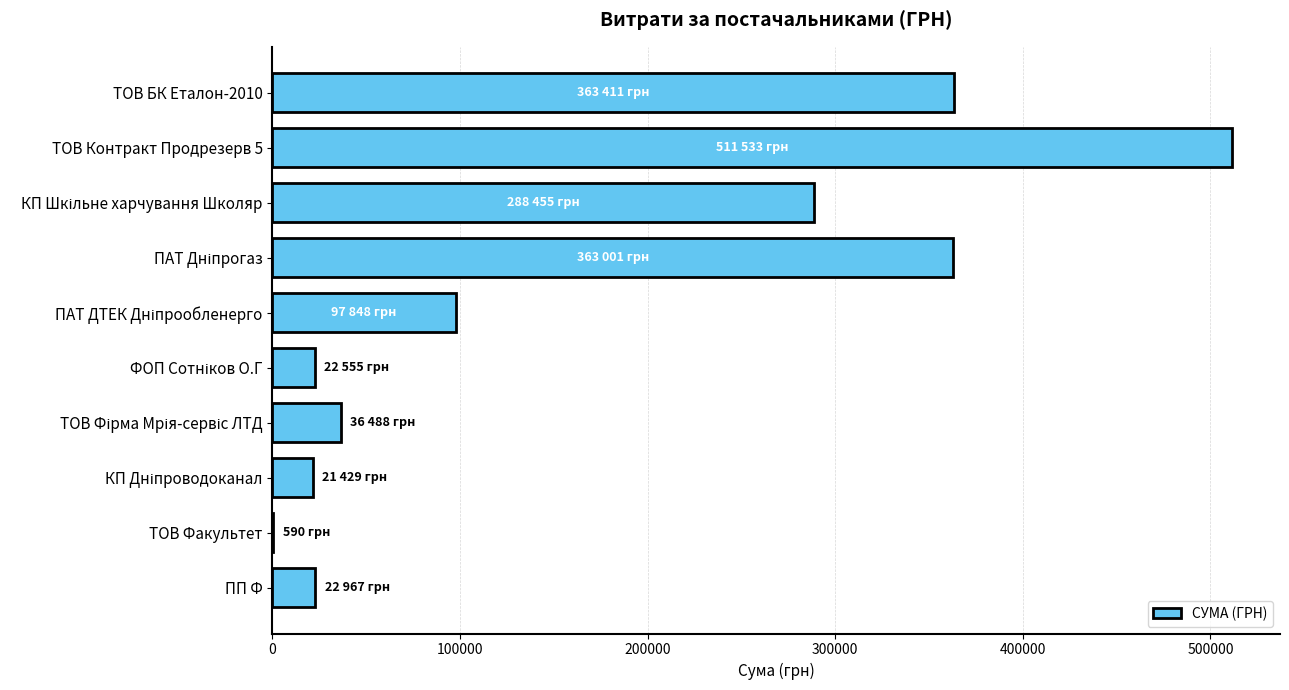

How many values exceed 97847?

5